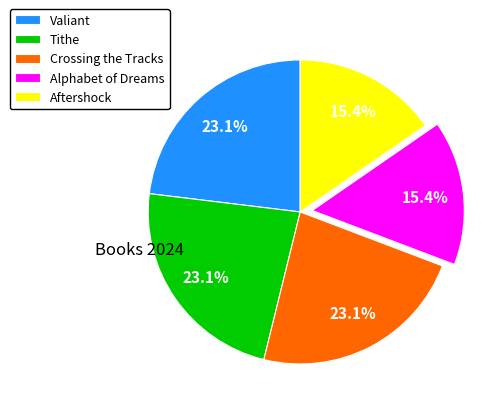

How many segments does this pie chart have?

5